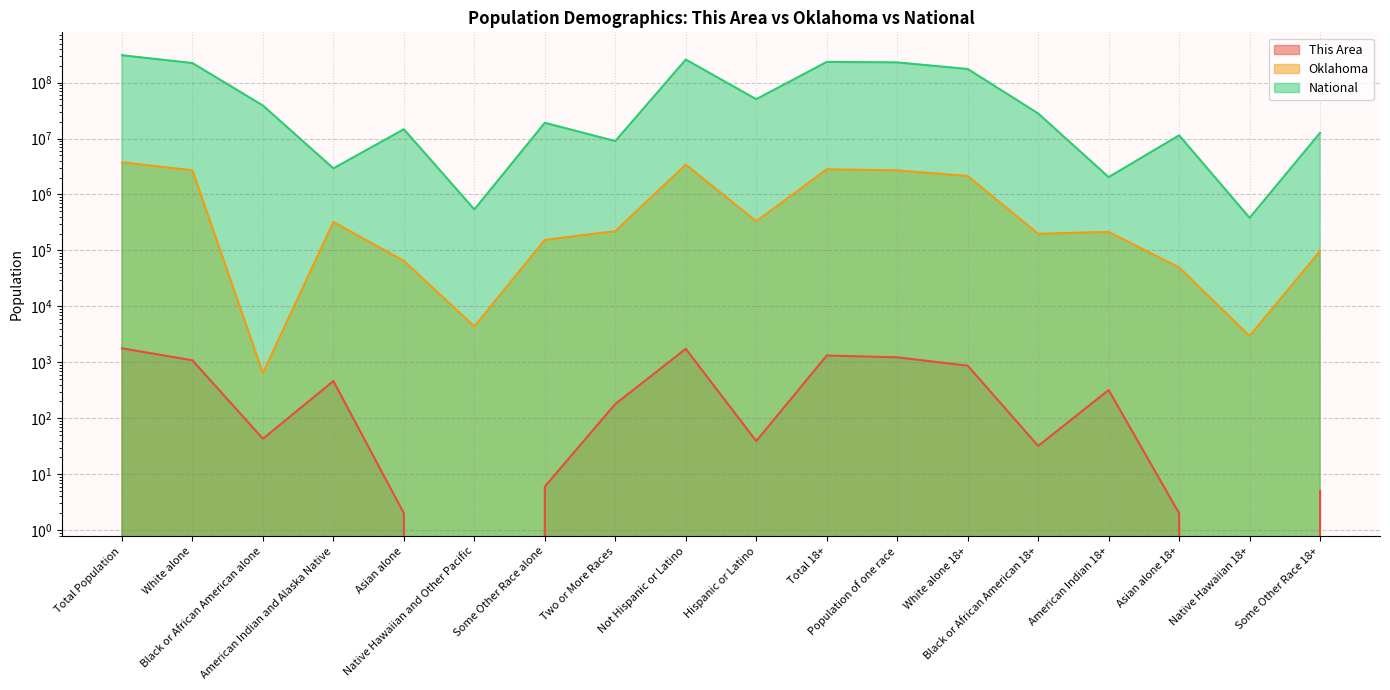

At which label is This Area closest to 889?

White alone 18+